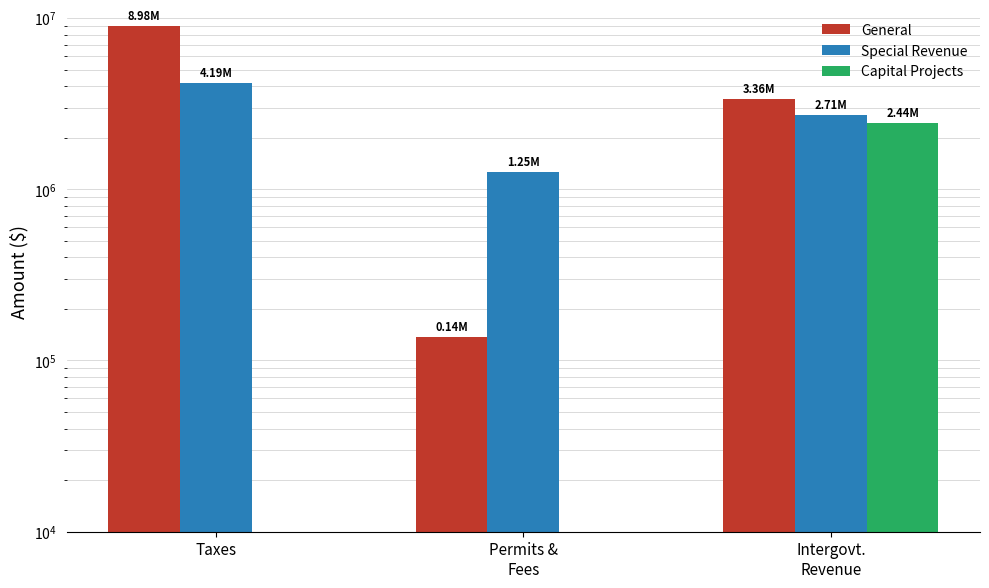

The value of Special Revenue at Permits &
Fees is 1254809. True or false?

True